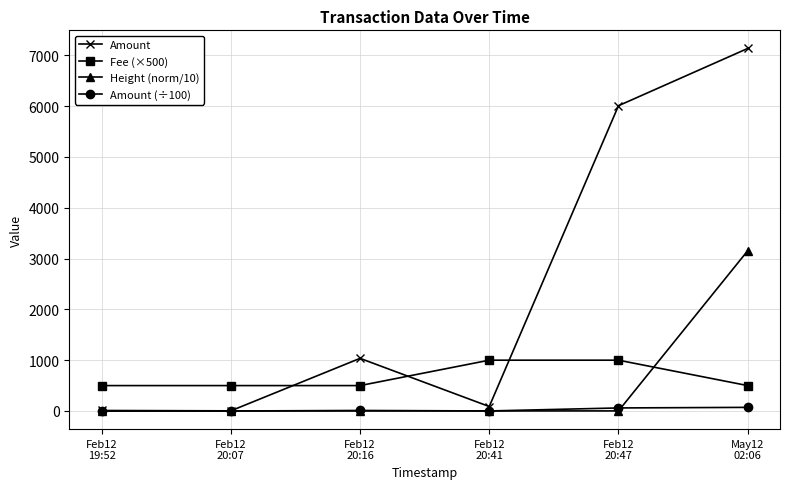

True or false: Height (norm/10) and Fee (×500) intersect in this chart.

True